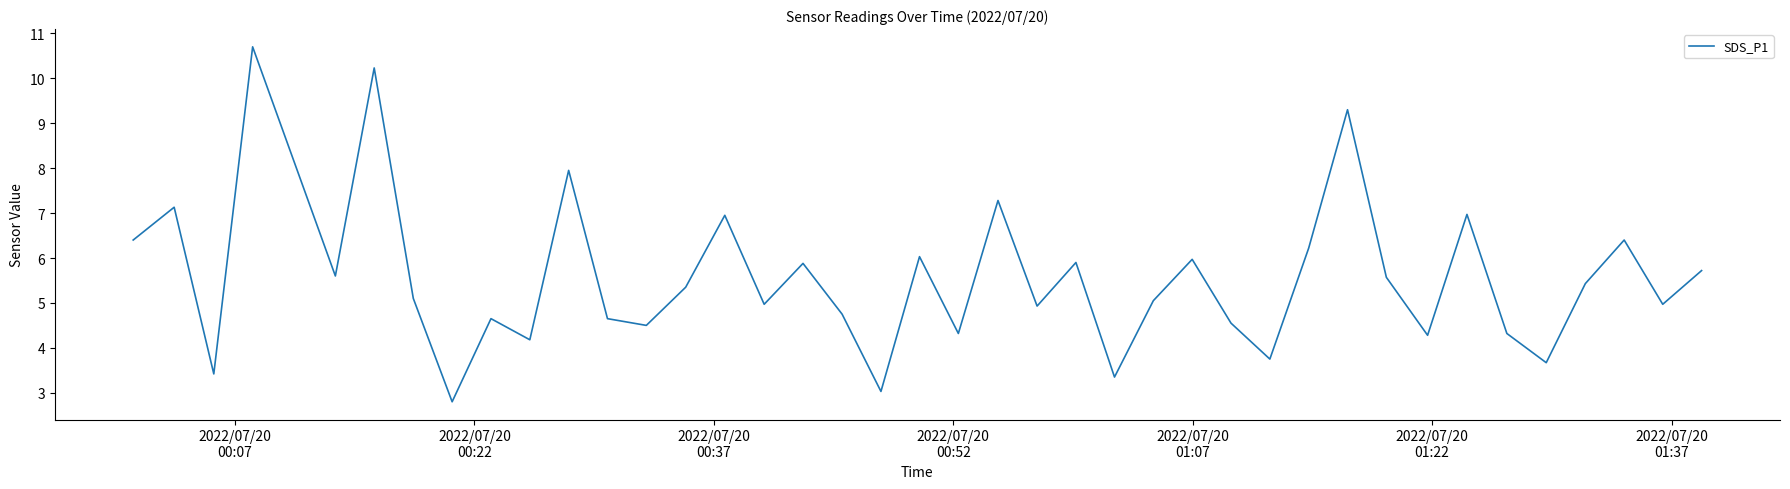

What is the difference between the maximum and minimum values?

7.9